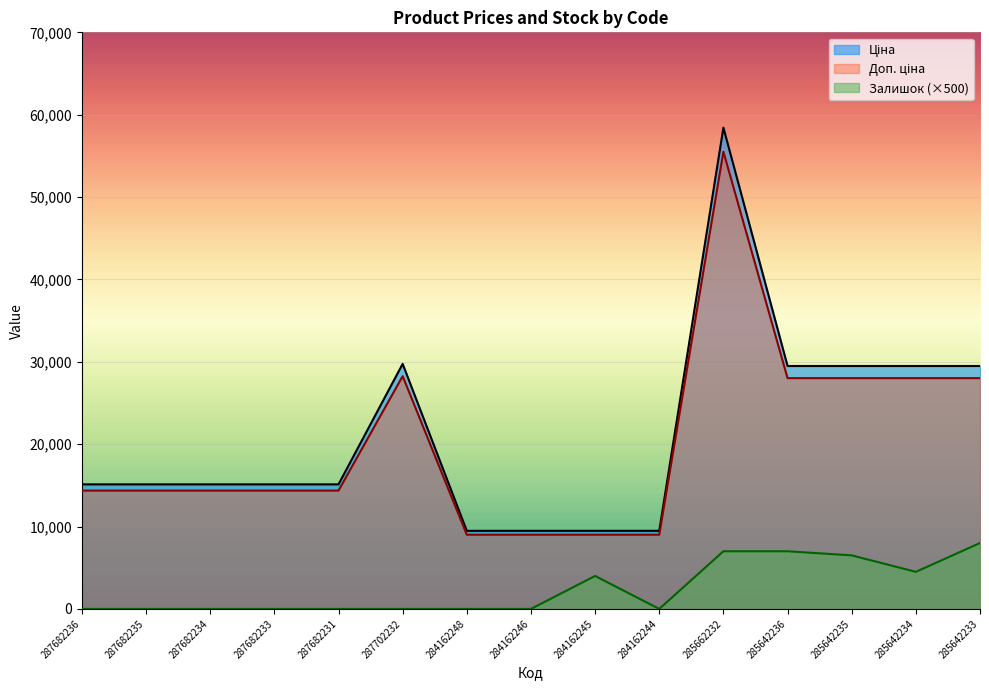

Is the value of Ціна at 285662232 greater than the value of Доп. ціна at 287682236?

Yes